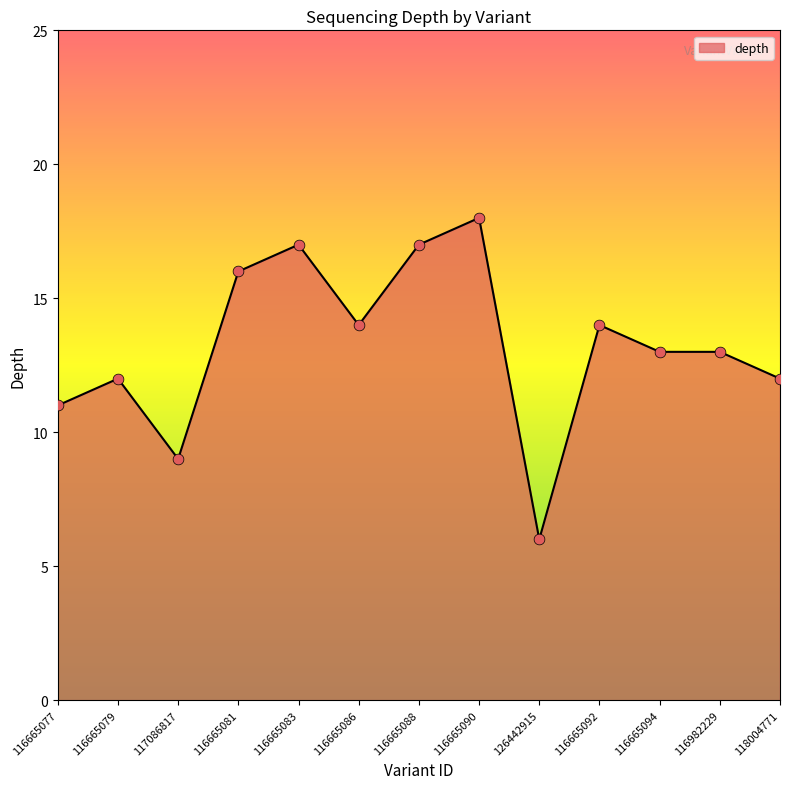

What is the change in value from 116665077 to 126442915?

-5